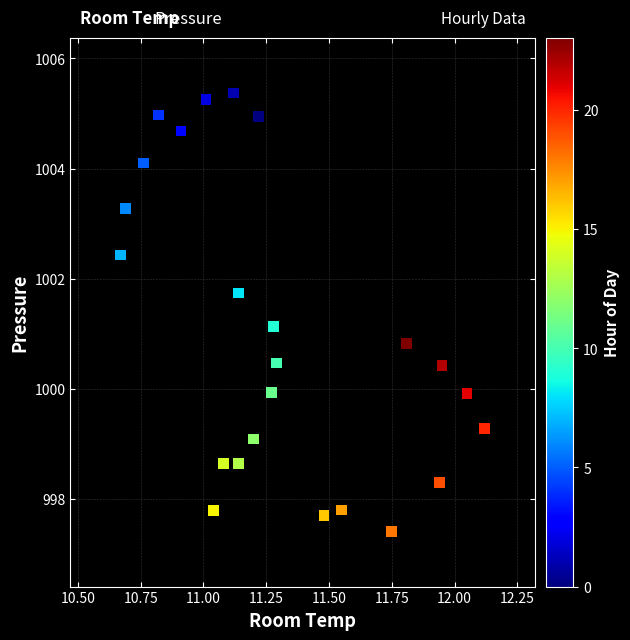

What is the range of Y values (max minus min)?

8.0